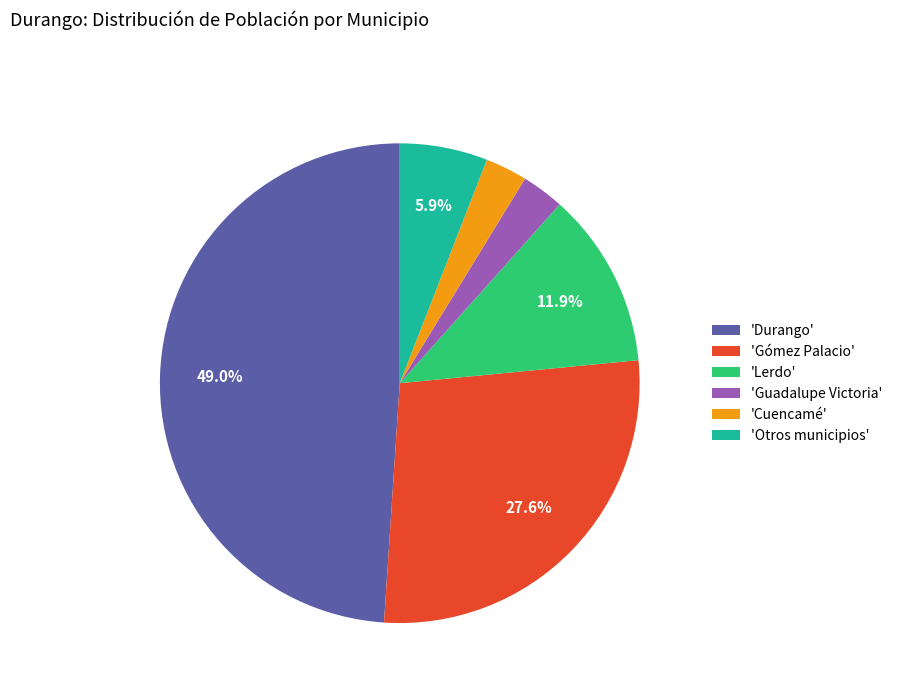

Which has a higher value, 'Durango' or 'Otros municipios'?

'Durango'